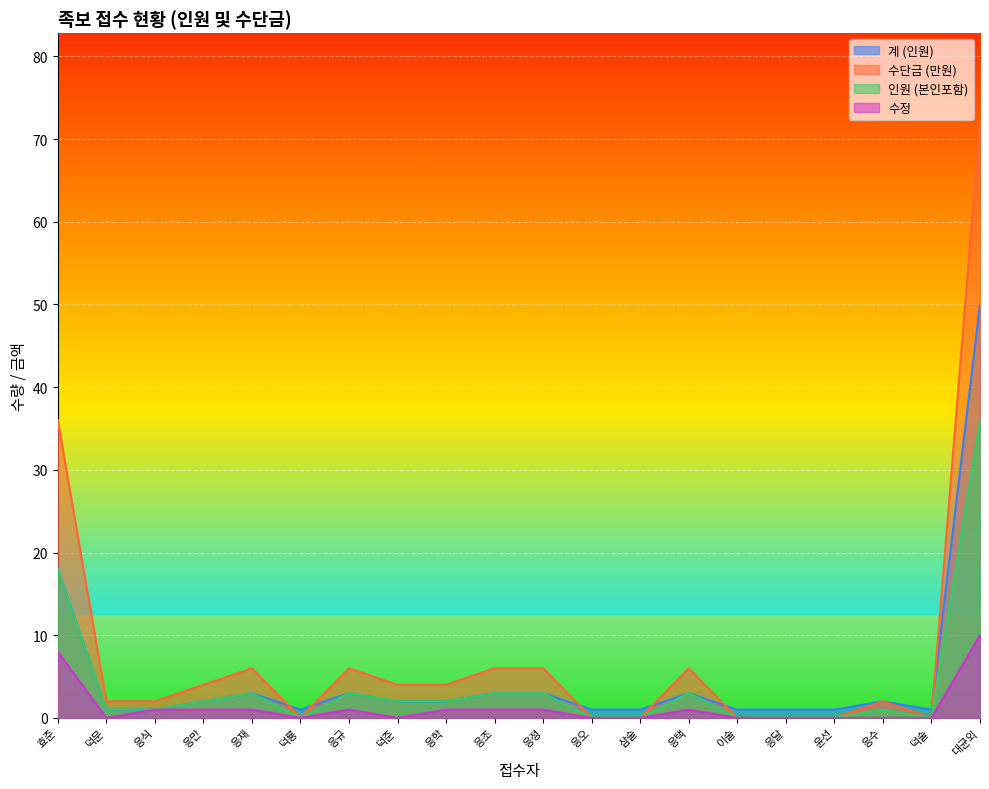

Reading left to right, list all the values displayed in this chart.

계 (인원): 효준=18	덕문=1	응식=1	응만=2	응재=3	덕룡=1	응규=3	덕준=2	응학=2	응조=3	응정=3	응오=1	삼술=1	응택=3	이술=1	응달=1	윤선=1	응수=2	덕술=1	대균외=50
수단금 (만원): 효준=36	덕문=2	응식=2	응만=4	응재=6	덕룡=0	응규=6	덕준=4	응학=4	응조=6	응정=6	응오=0	삼술=0	응택=6	이술=0	응달=0	윤선=0	응수=2	덕술=0	대균외=72
인원 (본인포함): 효준=18	덕문=1	응식=1	응만=2	응재=3	덕룡=0	응규=3	덕준=2	응학=2	응조=3	응정=3	응오=0	삼술=0	응택=3	이술=0	응달=0	윤선=0	응수=1	덕술=0	대균외=36
수정: 효준=8	덕문=0	응식=1	응만=1	응재=1	덕룡=0	응규=1	덕준=0	응학=1	응조=1	응정=1	응오=0	삼술=0	응택=1	이술=0	응달=0	윤선=0	응수=0	덕술=0	대균외=10